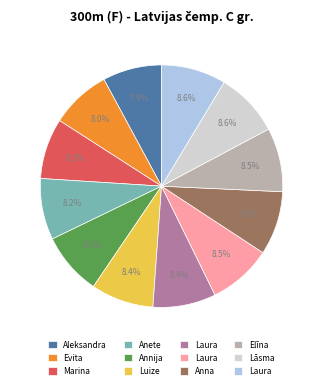

How many slices are in this pie chart?

12